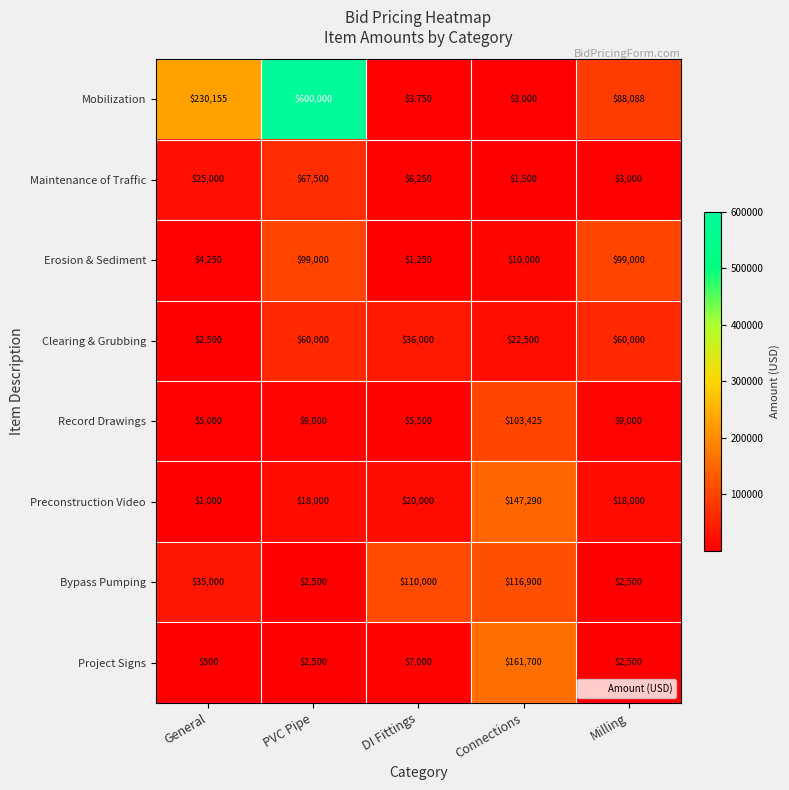

What is the greatest value displayed?

600000